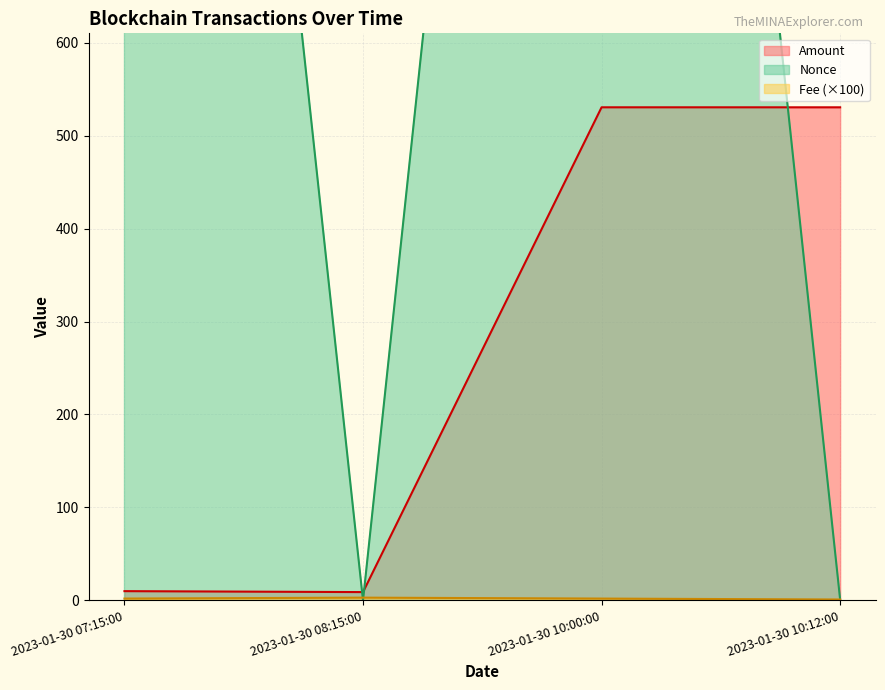

How many data points in Amount are above 530?

2